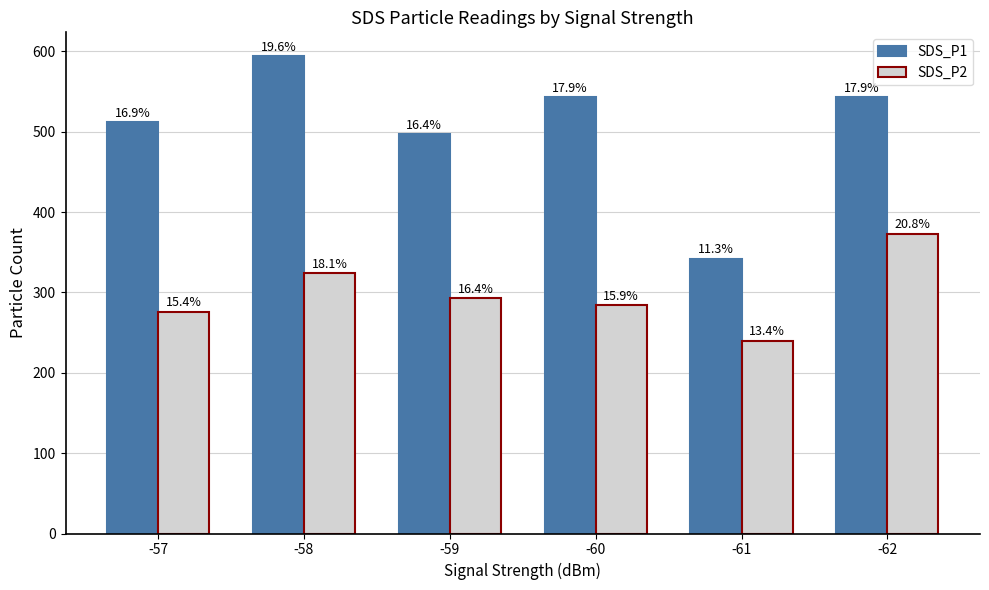

Rank the series at -61 from lowest to highest value.

SDS_P2, SDS_P1